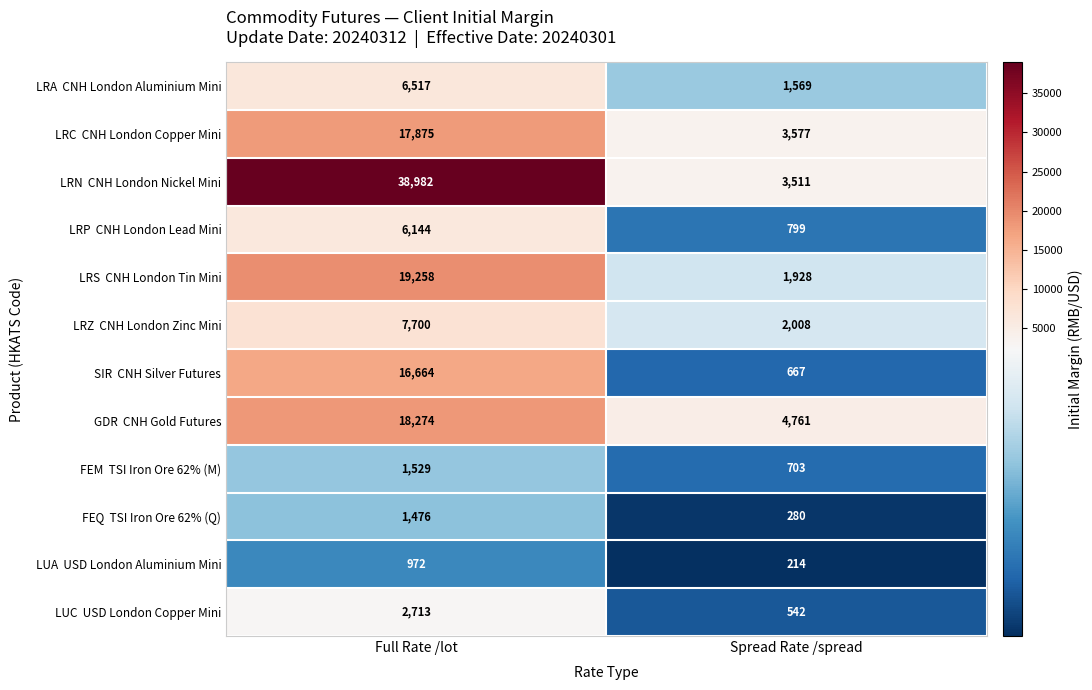

Which category has the highest value across all series?

Full Rate /lot